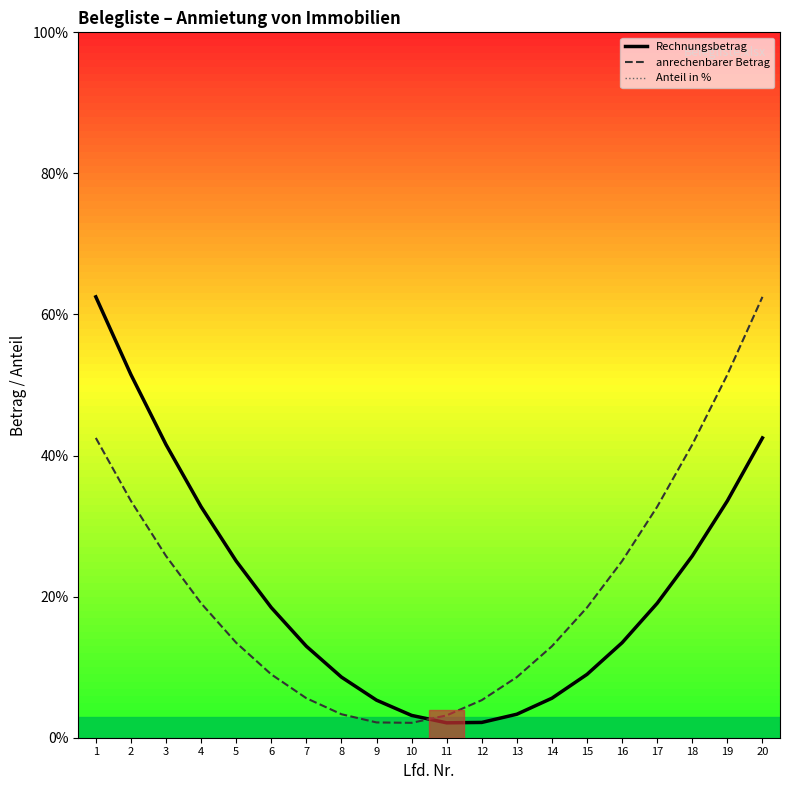

Does the chart have visible grid lines?

No